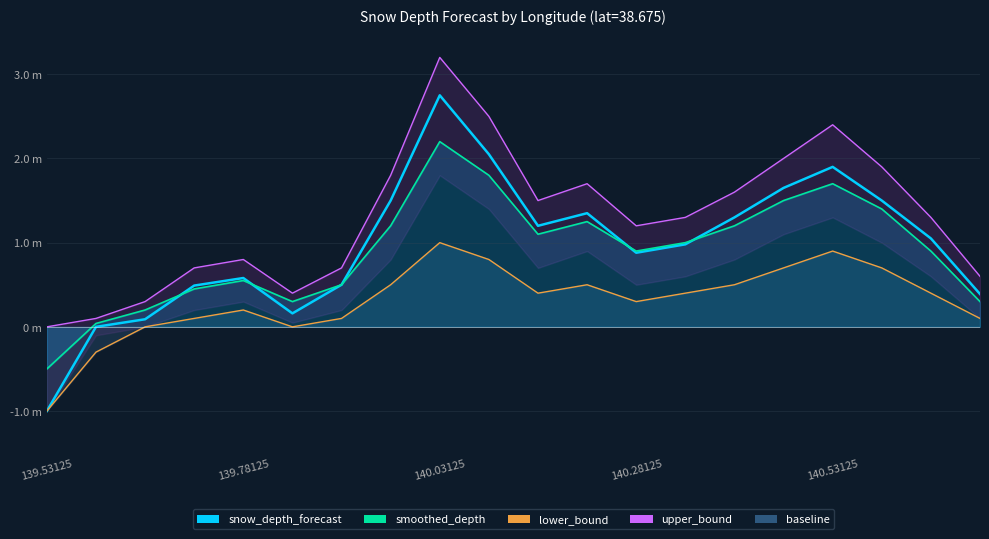

How many values in smoothed_depth_line are below zero?

1